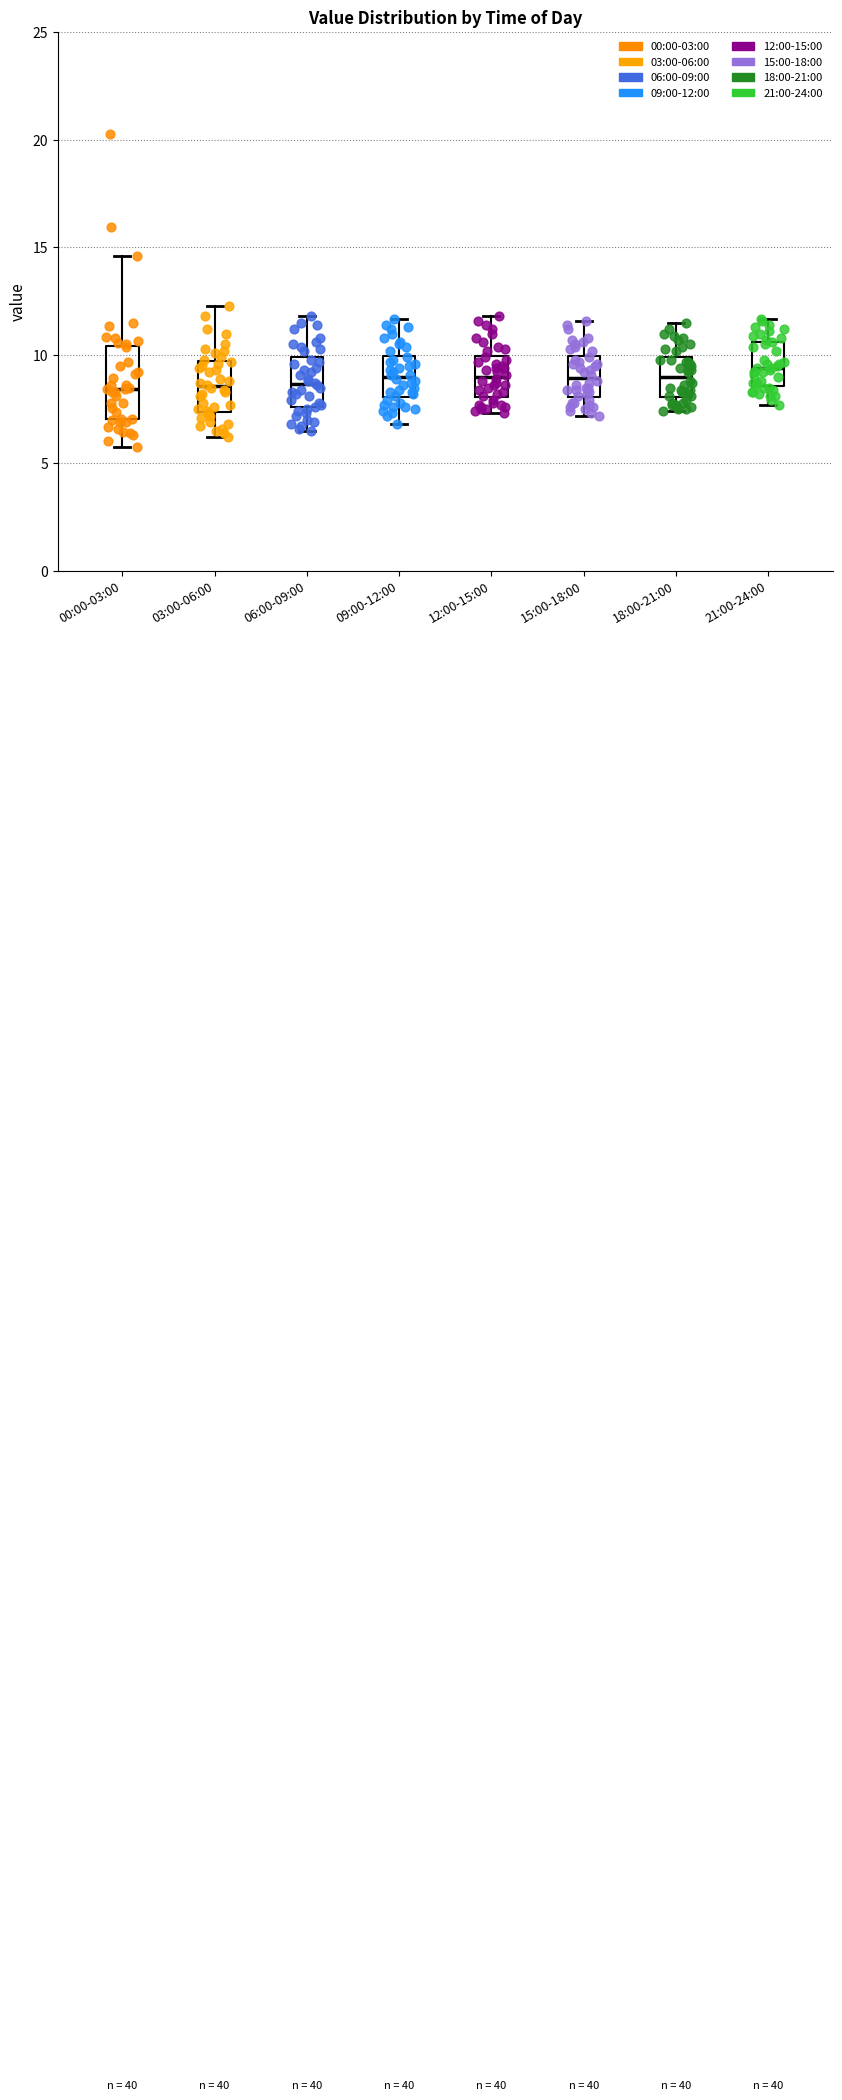

Reading left to right, transcribe this box plot: for each box, give where its median line is, the range the box spans, and where its two whiskers end, as read against the y-axis. The values are not printed on the chart, so give them approximately, as read against the axis.

00:00-03:00: median 8.5, box 7.0 to 10.5, whiskers 6.0 to 14.5
03:00-06:00: median 8.5, box 7.5 to 9.5, whiskers 6.0 to 12.5
06:00-09:00: median 8.5, box 7.5 to 10.0, whiskers 6.5 to 12.0
09:00-12:00: median 9.0, box 8.0 to 10.0, whiskers 7.0 to 11.5
12:00-15:00: median 9.0, box 8.0 to 10.0, whiskers 7.5 to 12.0
15:00-18:00: median 9.0, box 8.0 to 10.0, whiskers 7.0 to 11.5
18:00-21:00: median 9.0, box 8.0 to 10.0, whiskers 7.5 to 11.5
21:00-24:00: median 9.5, box 8.5 to 10.5, whiskers 7.5 to 11.5